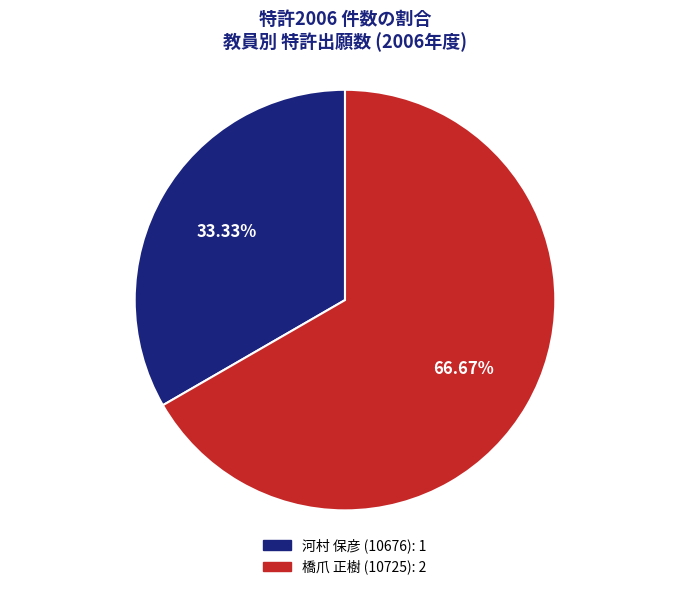

Does any single category account for the majority?

Yes